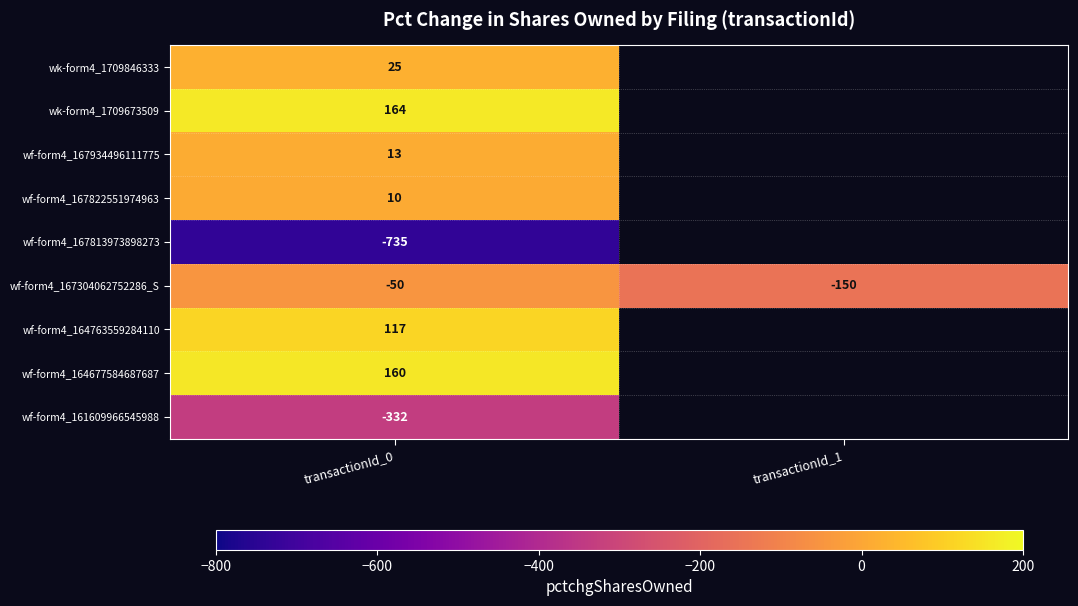

What is the total value across all series at transactionId_0?

-628